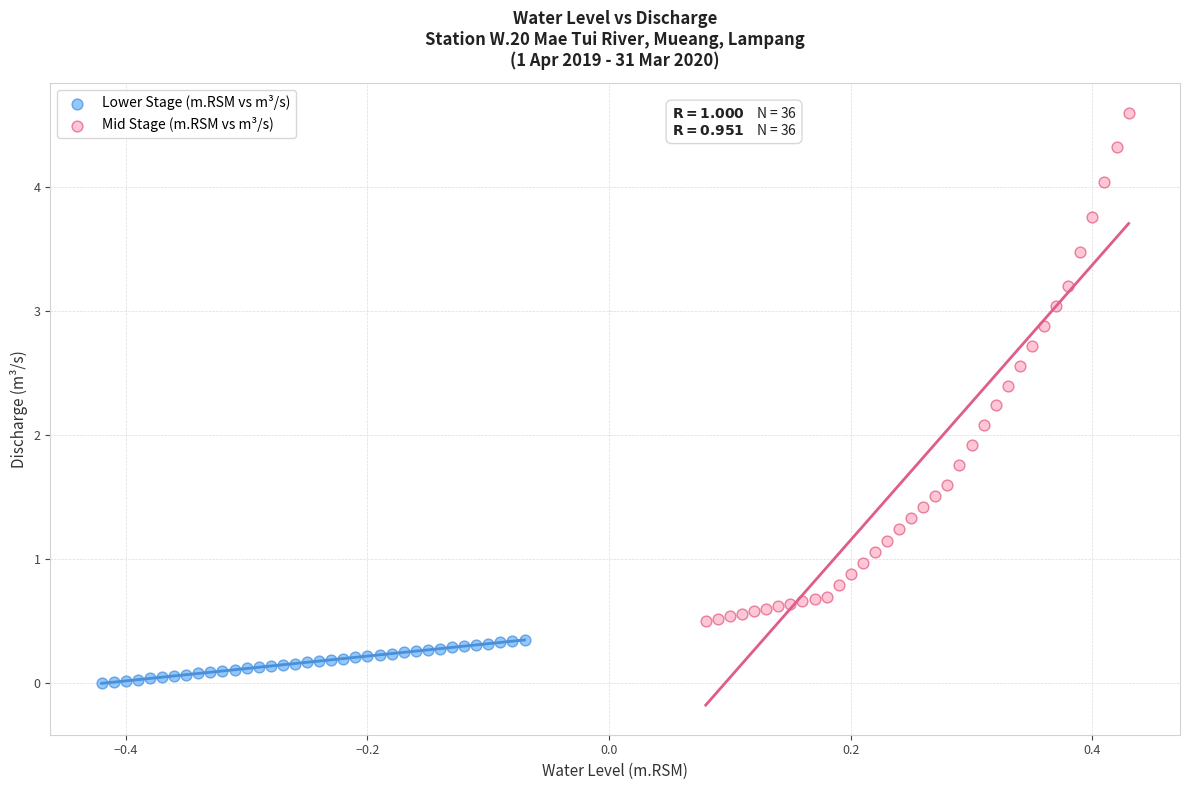

Which series contains the highest Y value?

Mid Stage (m.RSM vs m³/s)